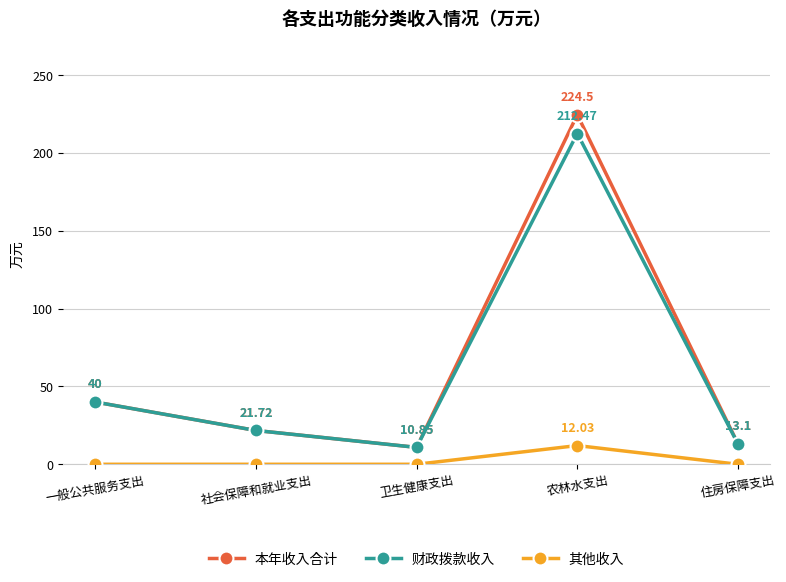

How many interior local peaks does the 其他收入 series have?

1